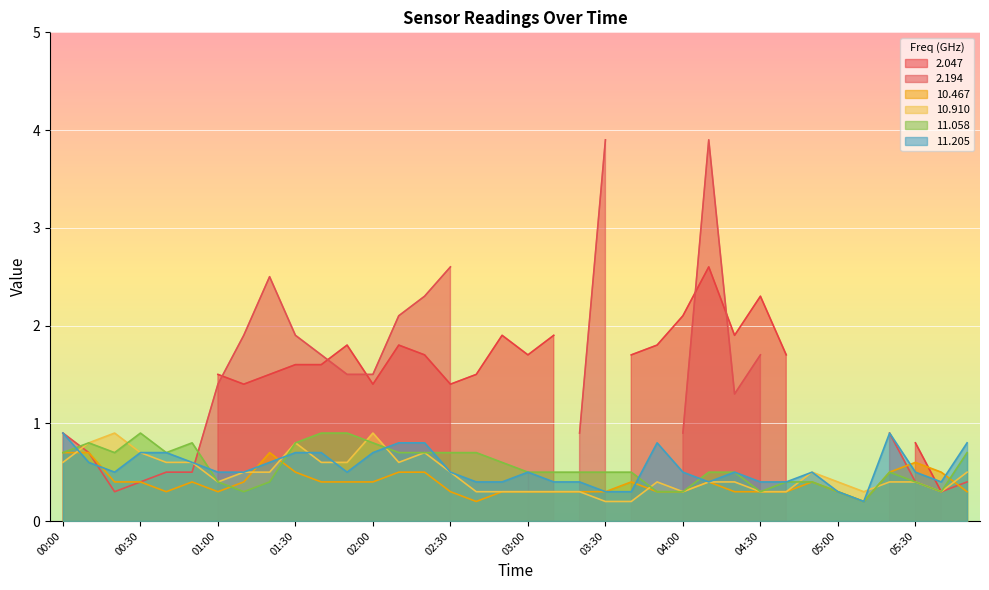

The value of 11.058 at 03:00 is 0.7. True or false?

False